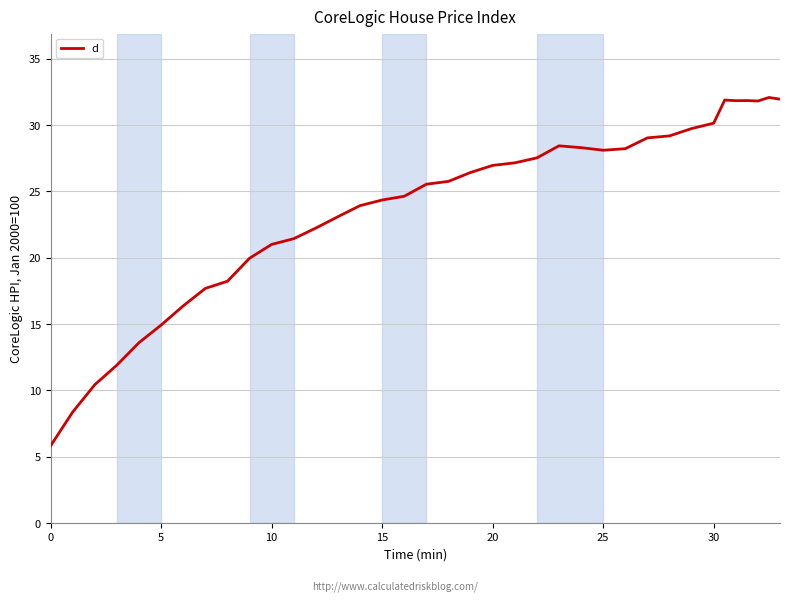

What is the maximum value shown in the chart?

32.1